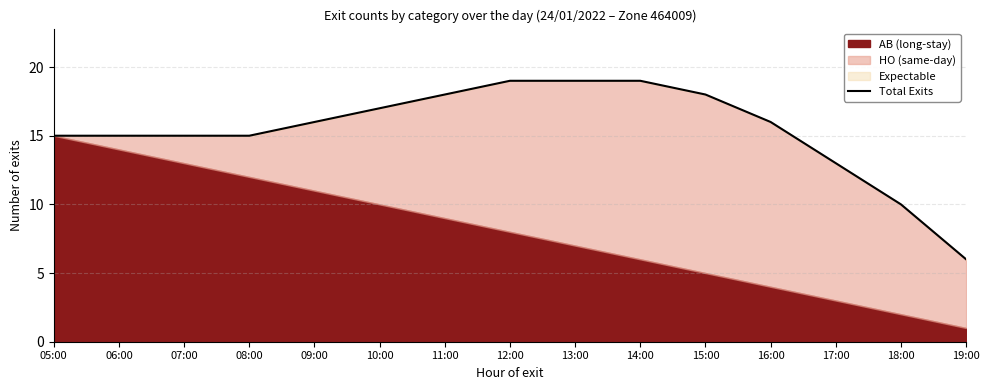

Reading right to left, extract all data points from this chart.

19:00=6	18:00=10	17:00=13	16:00=16	15:00=18	14:00=19	13:00=19	12:00=19	11:00=18	10:00=17	09:00=16	08:00=15	07:00=15	06:00=15	05:00=15